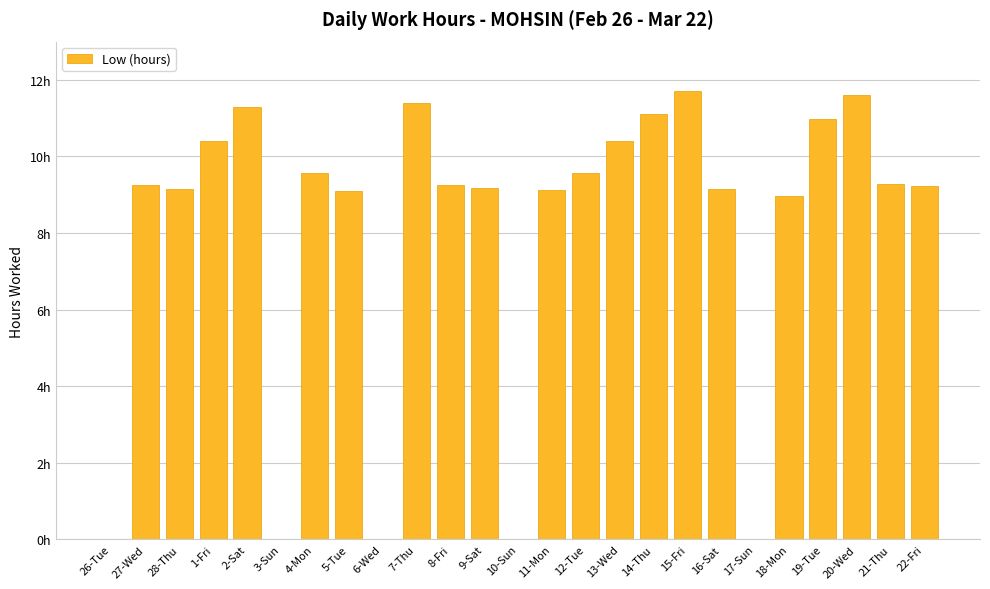

What is the sum of all values?

199.8